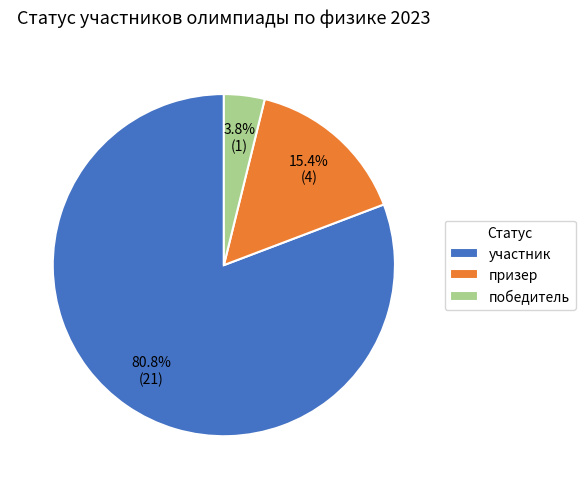

Between победитель and участник, which is larger?

участник